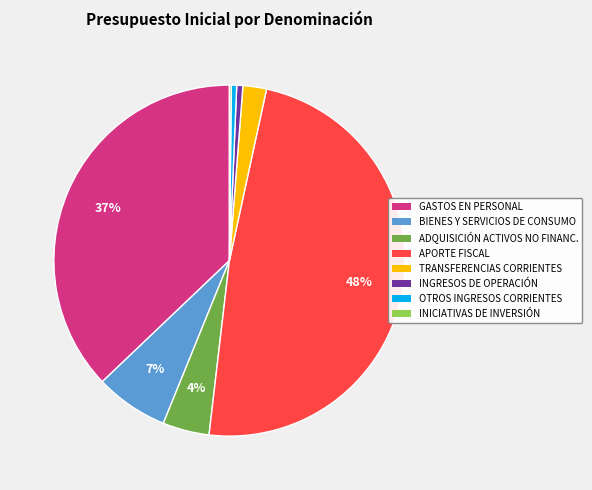

To the nearest percent, what is the difference between the largest and smallest slice percentages?

48%